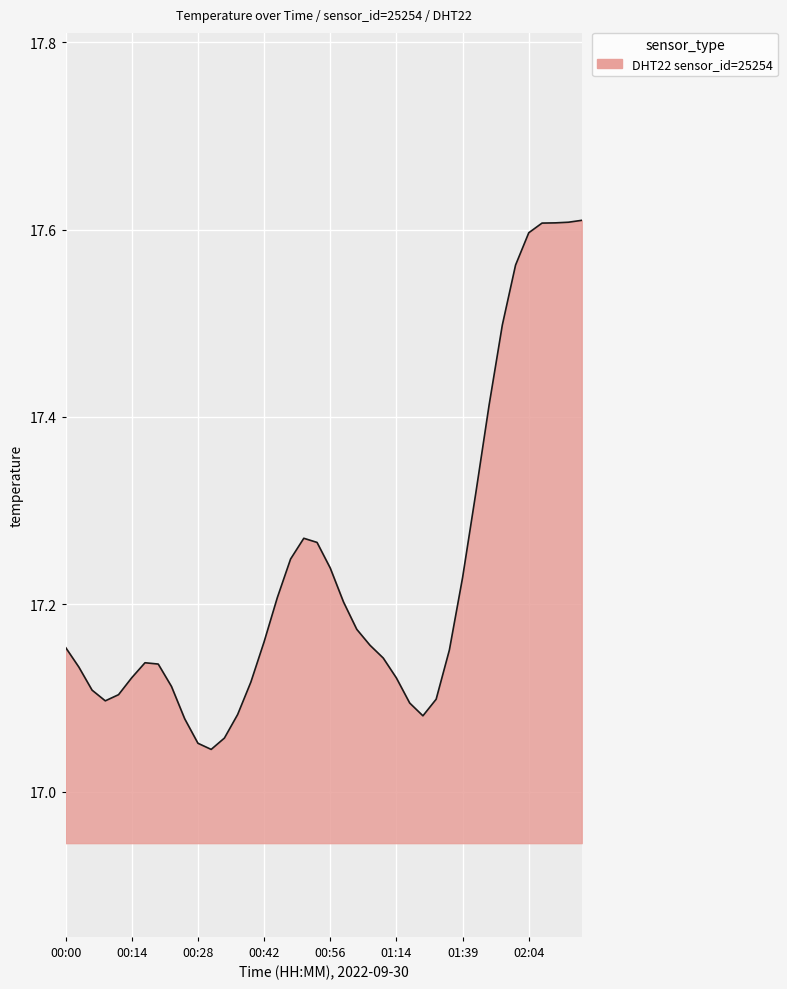

Between 01:14 and 00:42, which is larger?

00:42